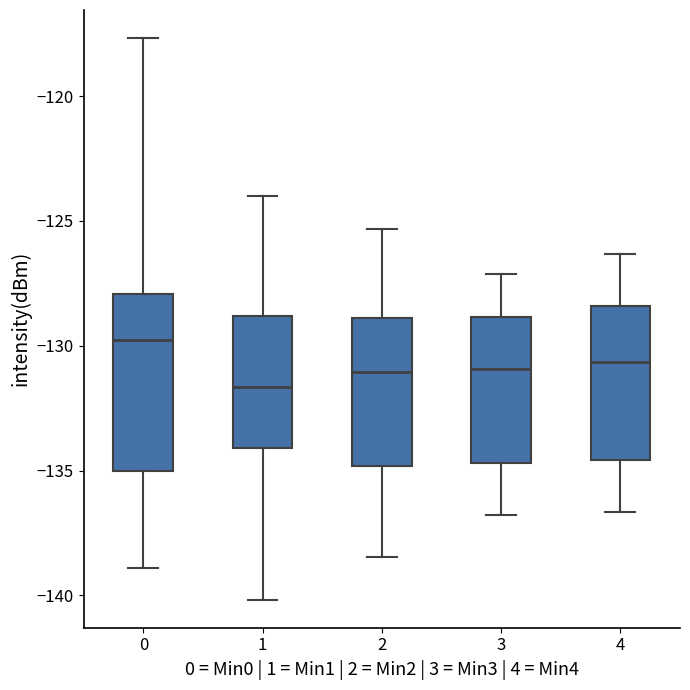

Which box is the tallest, from its lower edge to its upper edge?

0